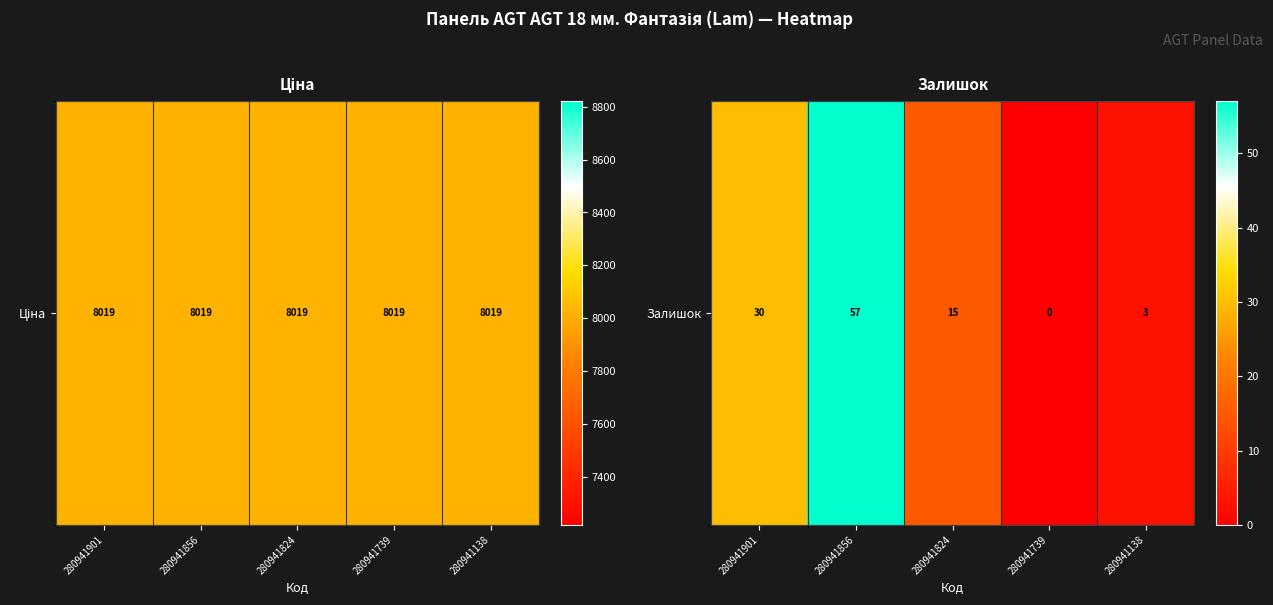

Count the number of categories in the chart.

5